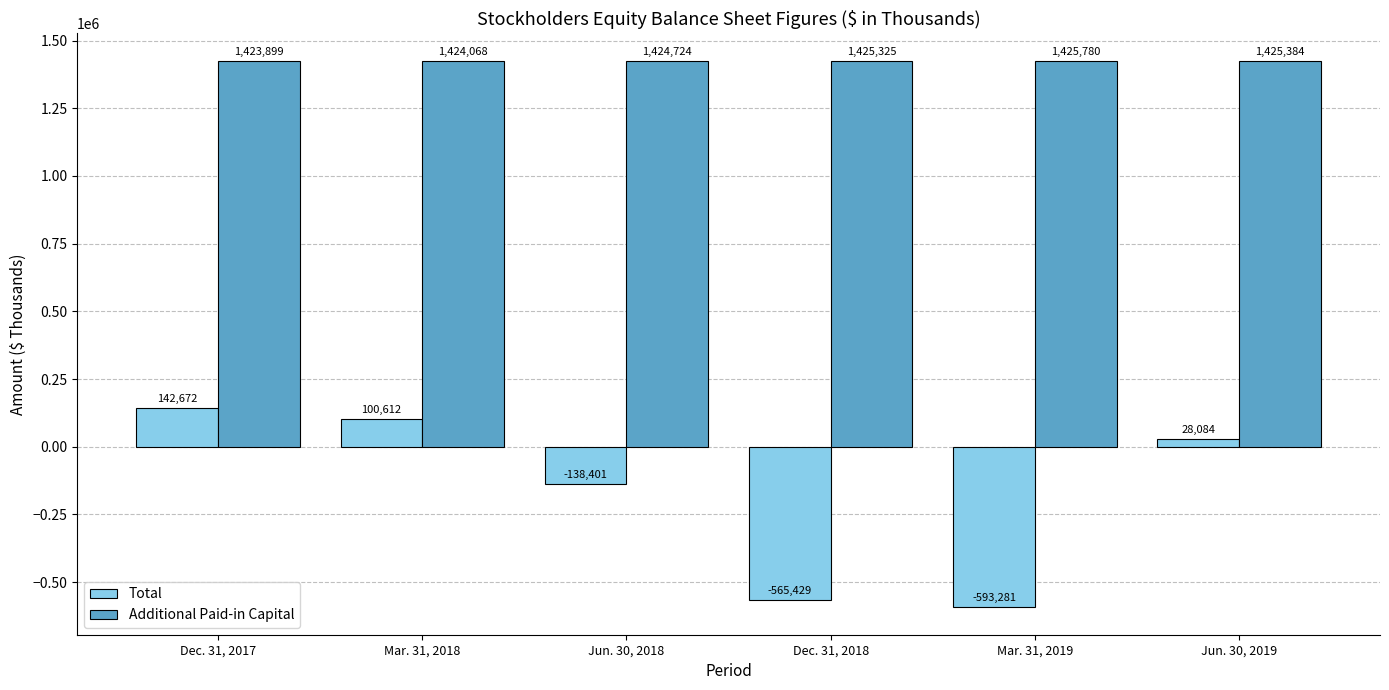

What is the difference between the second highest and minimum values in the Additional Paid-in Capital series?

1485